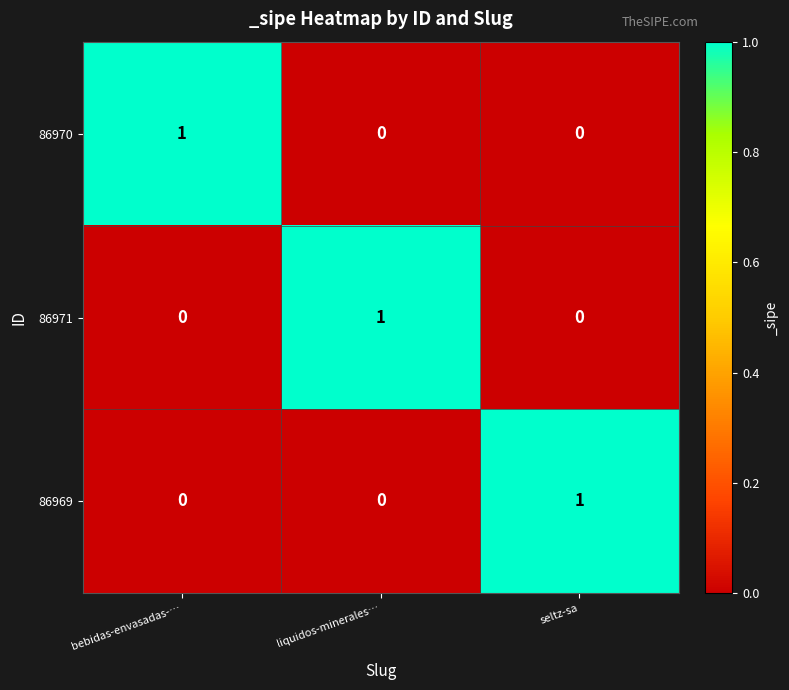

How many 86970 values are between 0 and 1?

3